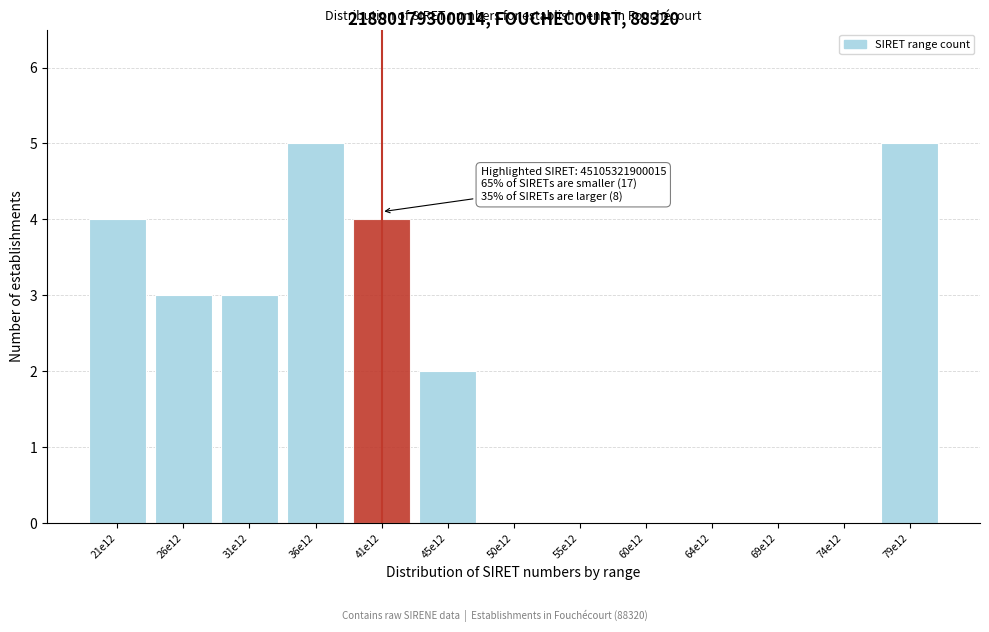

Reading left to right, list all the values displayed in this chart.

21e12=4	26e12=3	31e12=3	36e12=5	41e12=4	45e12=2	50e12=0	55e12=0	60e12=0	64e12=0	69e12=0	74e12=0	79e12=5